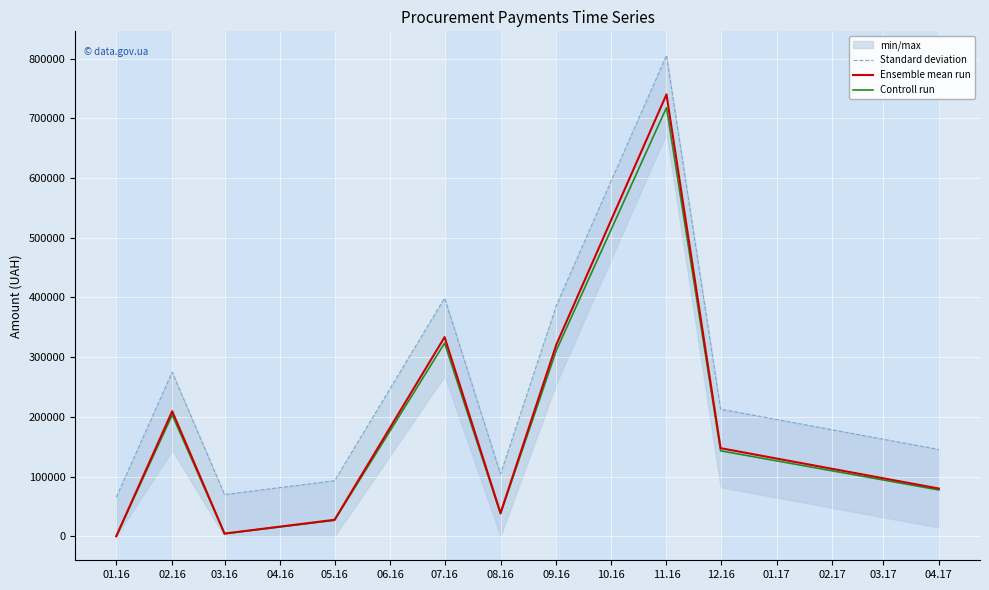

True or false: Controll run and Ensemble mean run cross at least once.

False